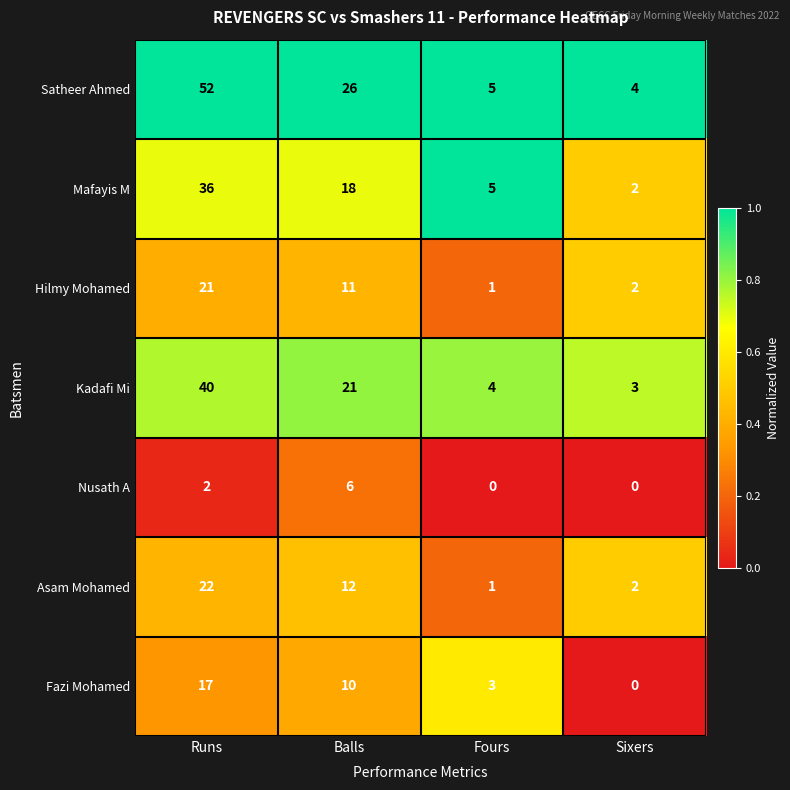

What is the total value across all series at Sixers?

13